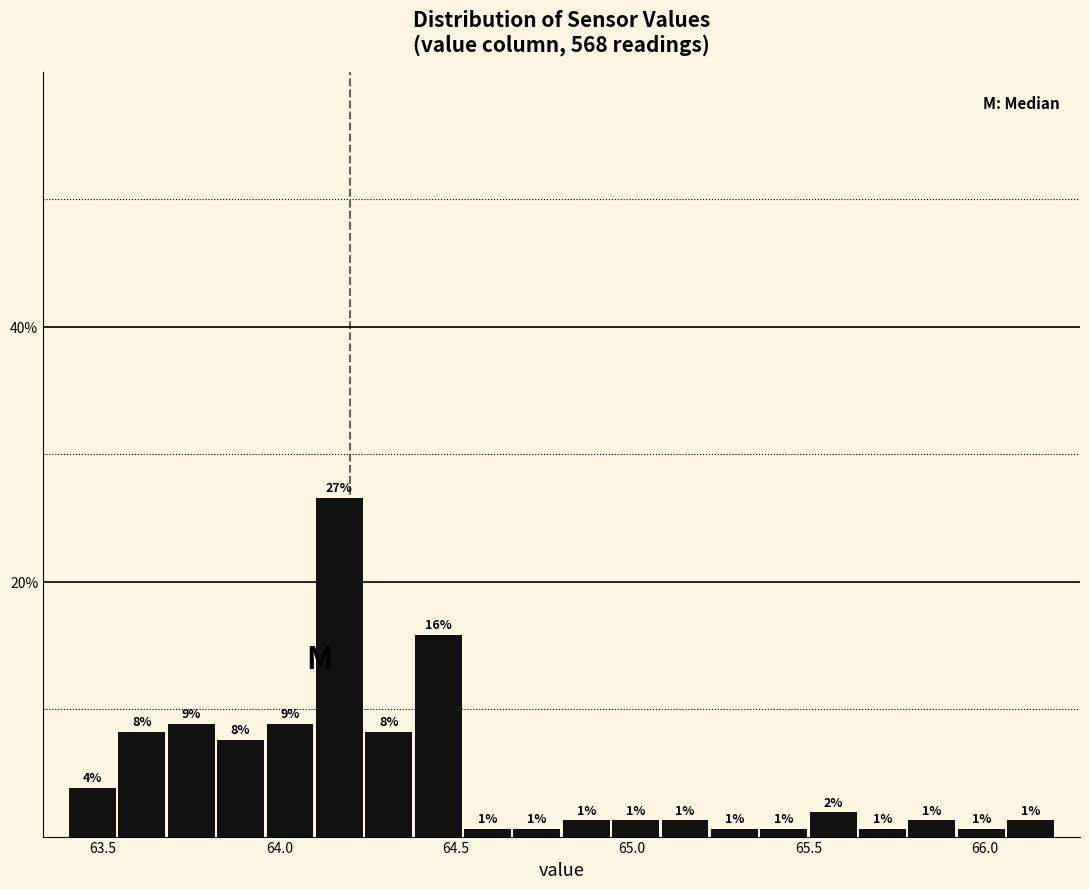

Around what value on the x-axis is the tallest bar? Give the approximate position of its centre, as read against the axis.

64.15